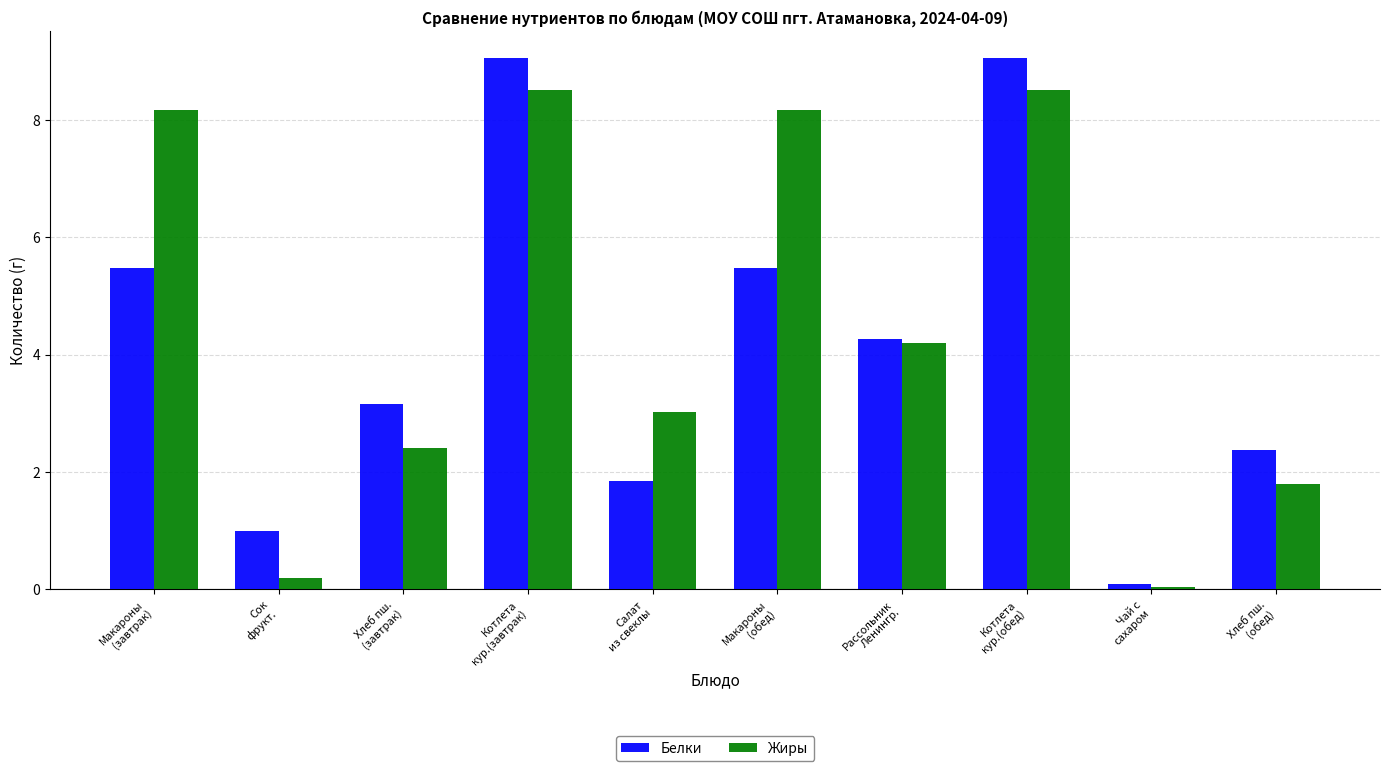

What is the total value across all series at Хлеб пш.
(обед)?

4.2